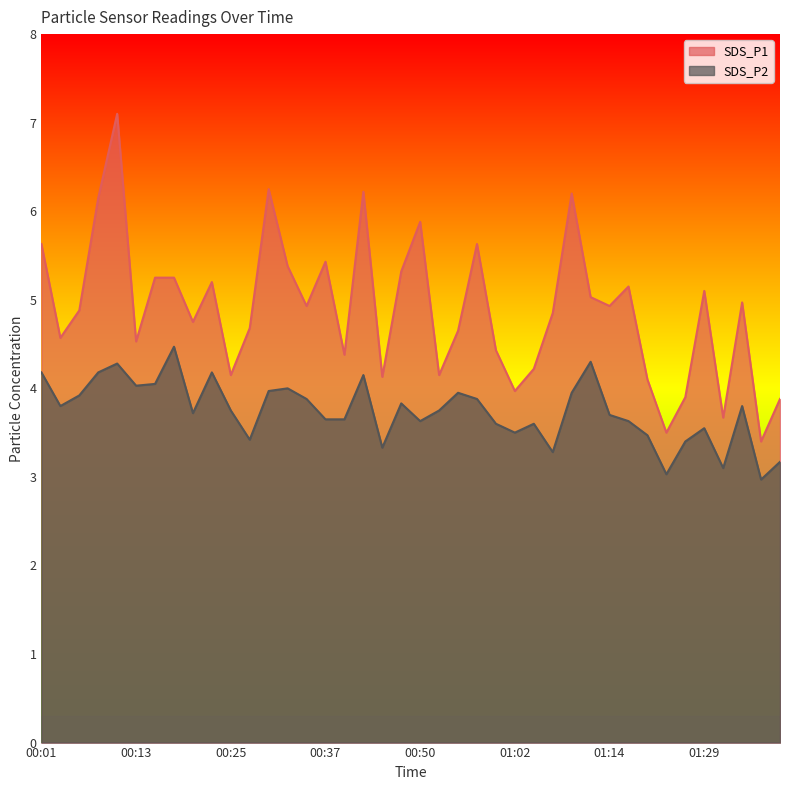

Count the number of categories in the chart.

40